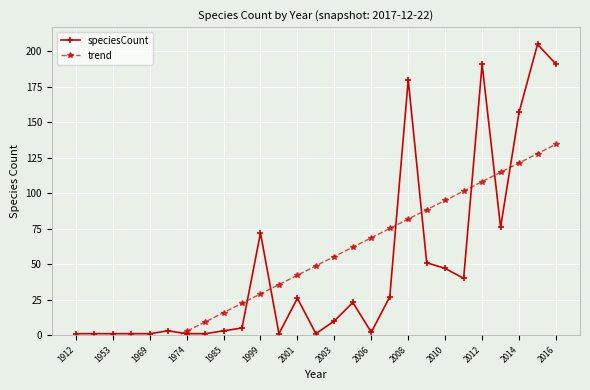

Is it true that speciesCount equals 1 at 1912?

True